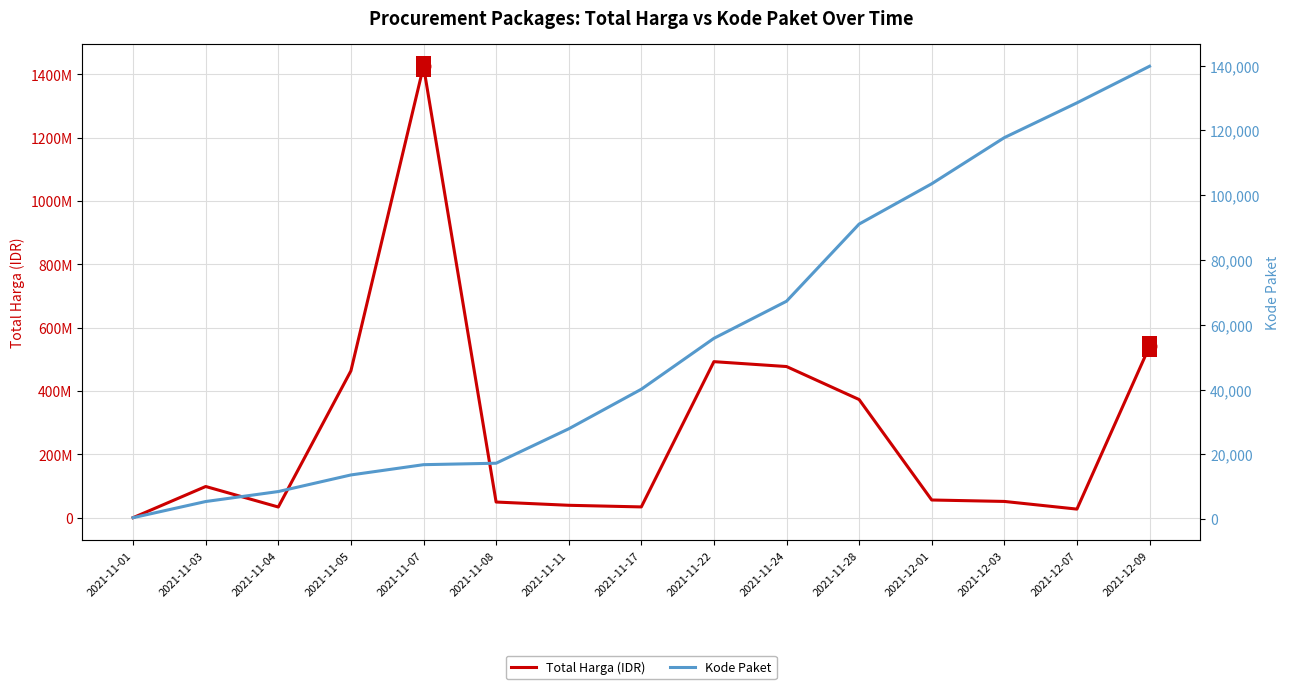

Is it true that Total Harga (IDR) equals 242697868 at 2021-12-09?

False